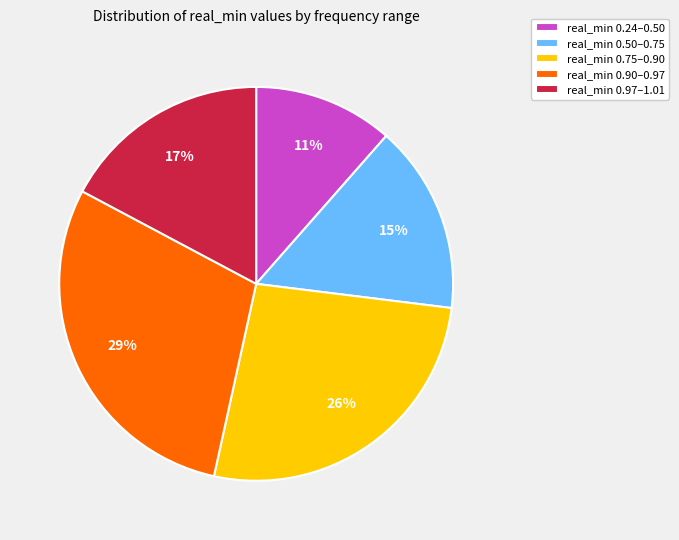

Count the number of slices in the pie.

5